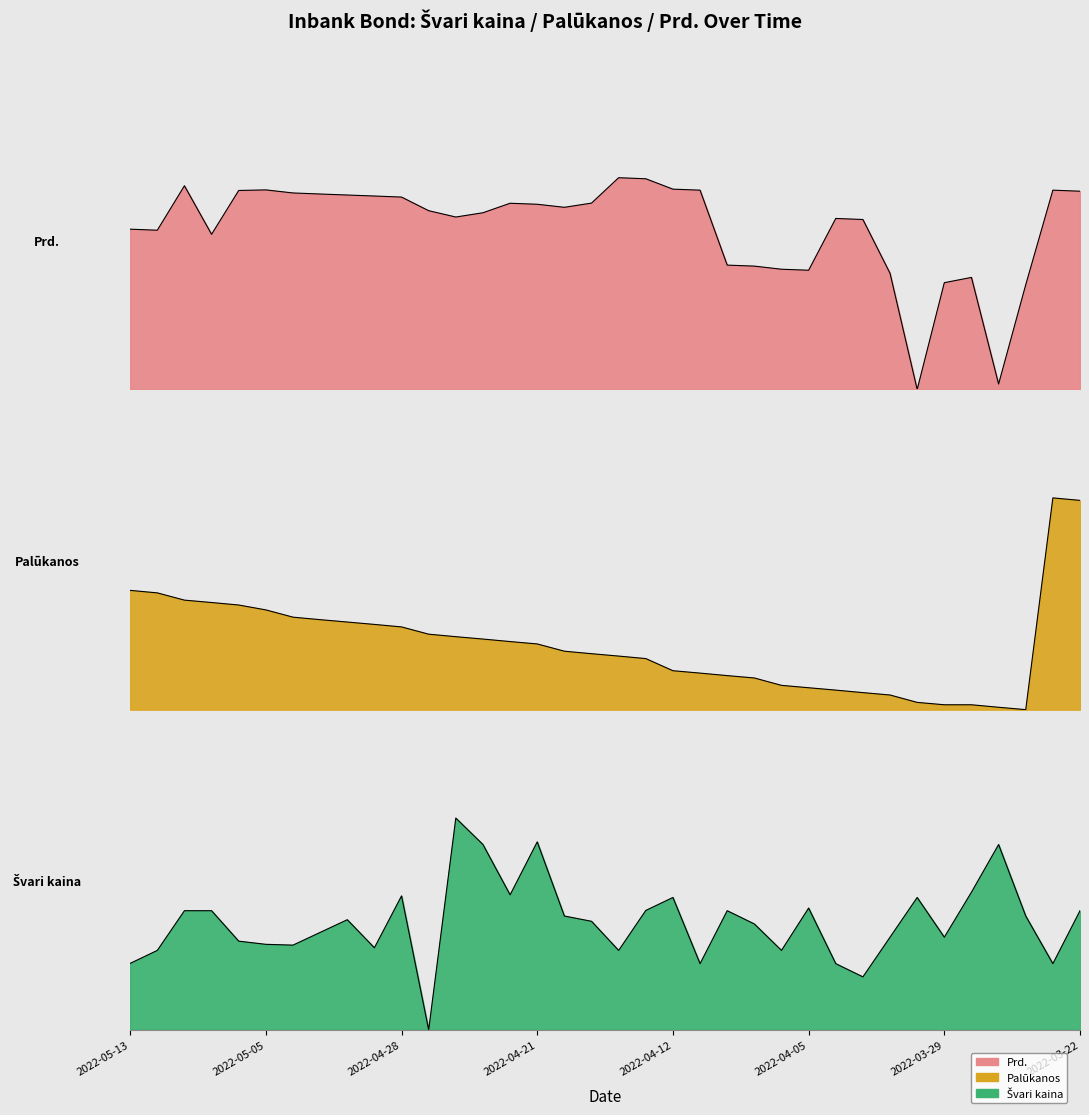

Read the Prd. value at 2022-04-28.

0.9